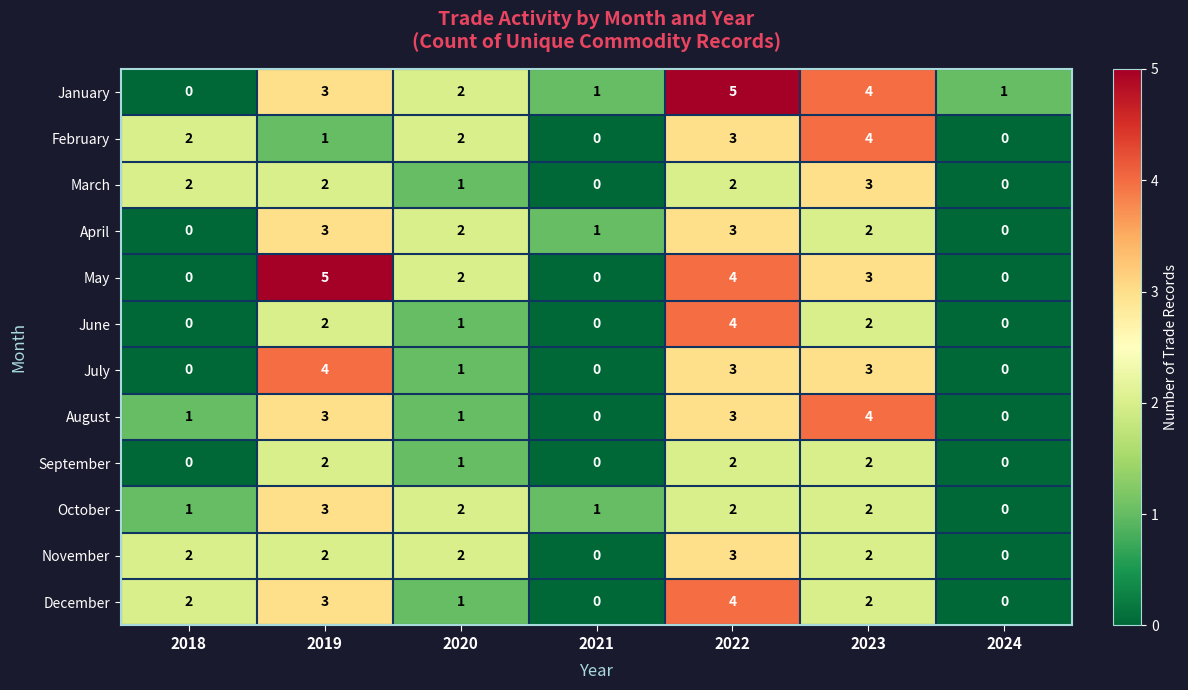

What is the difference between the highest and lowest values at 2022?

3